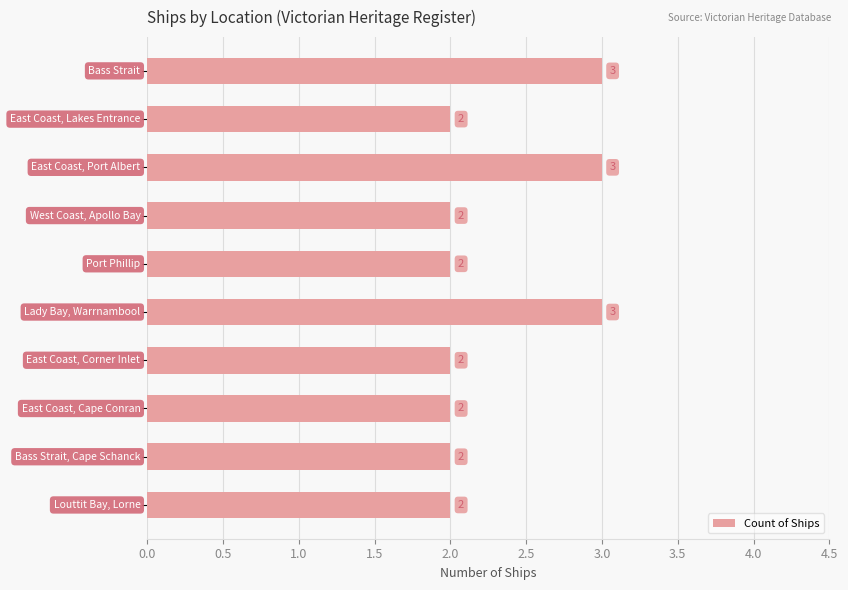

How many data points does each series have?

10